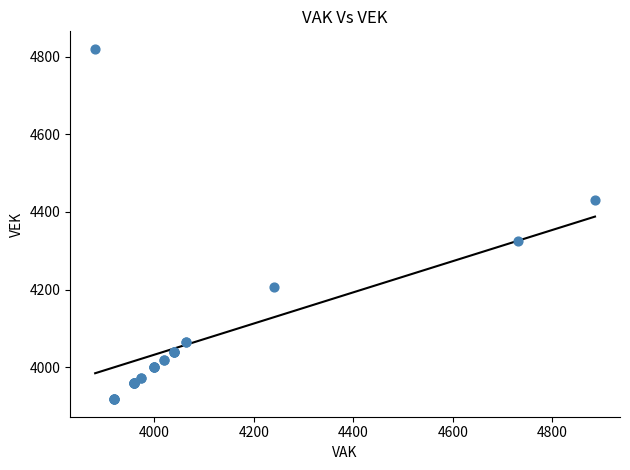

What Y value in the scatter plot is closest to 4369?

4326